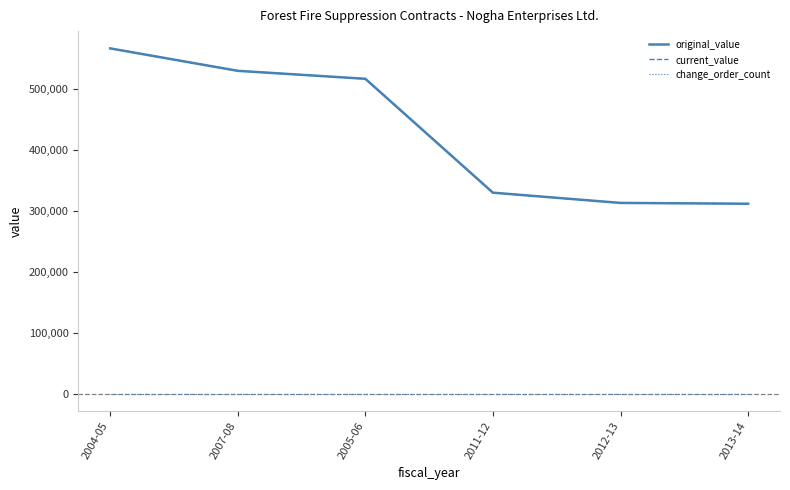

At which label is change_order_count closest to 0?

2004-05